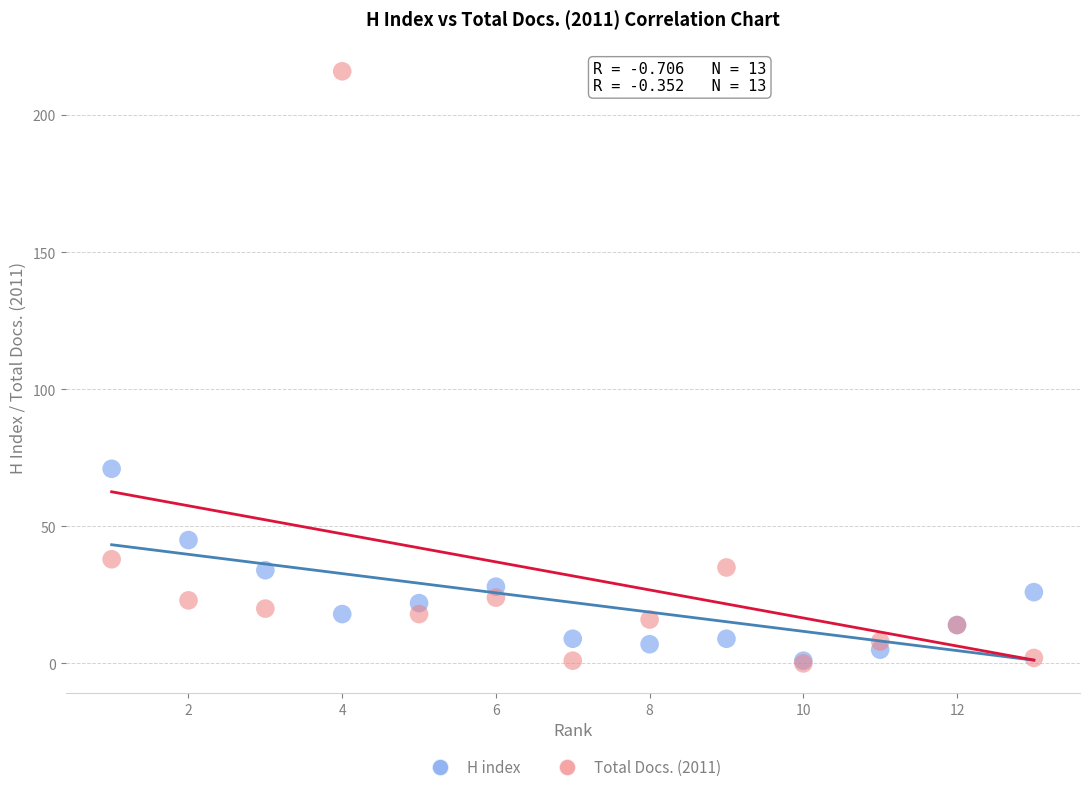

In the Total Docs. (2011) series, what Y value is closest to 108?

38